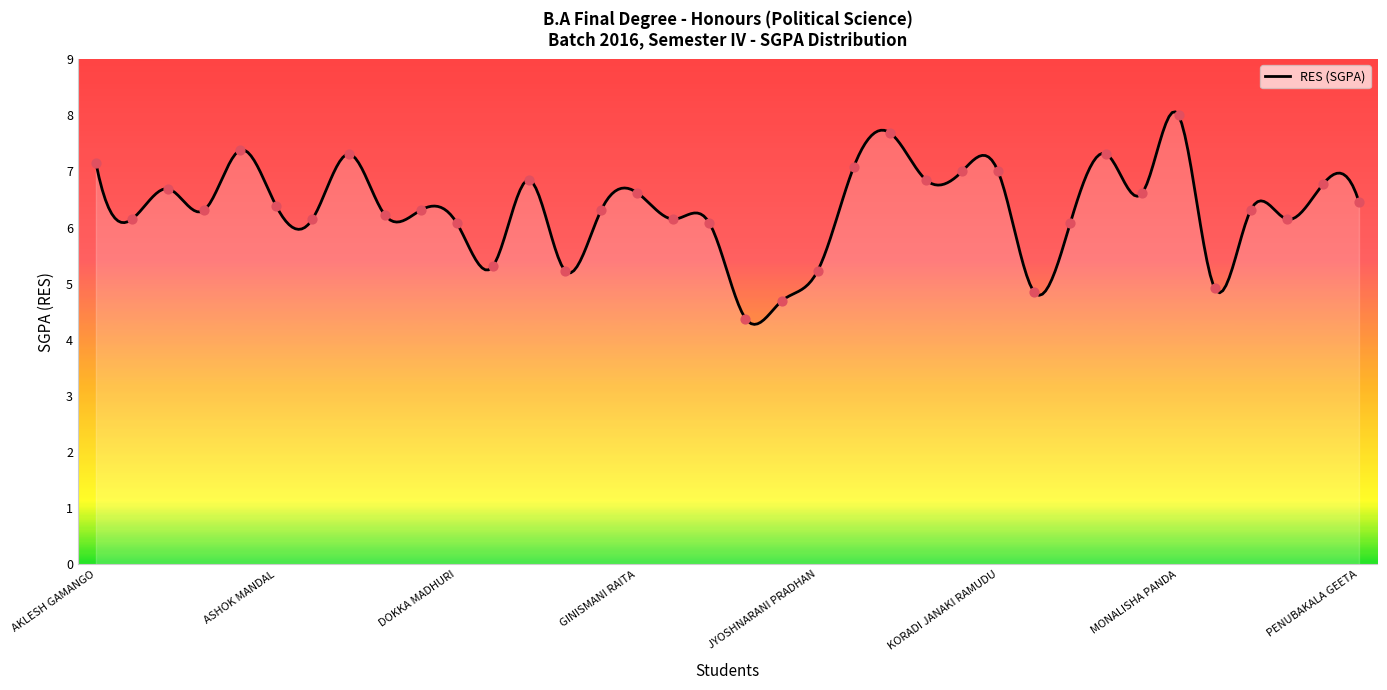

What is the change in value from KOLA SAI KUMARI to PENUBAKALA GEETA?

-0.5